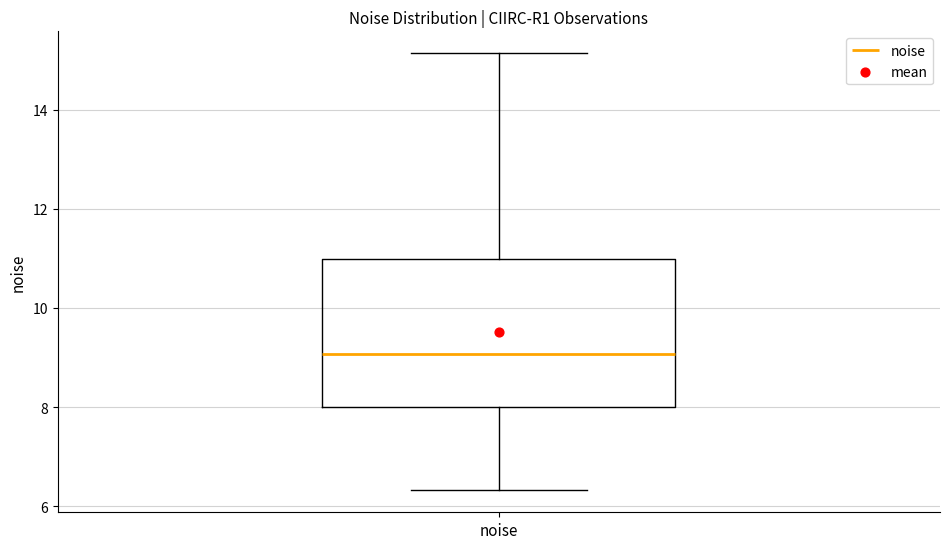

Read this box plot against the y-axis: the position of the median line, the range covered by the box, and the ends of both whiskers. The values are not printed on the chart, so give them approximately, as read against the axis.

median 9.0, box 8.0 to 11.0, whiskers 6.4 to 15.2